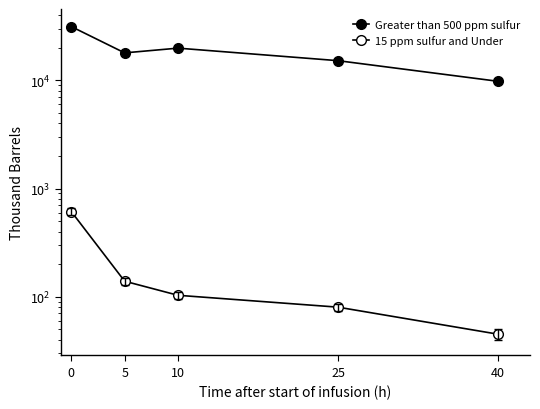

How many values in the 15 ppm sulfur and Under series are below 103?

2